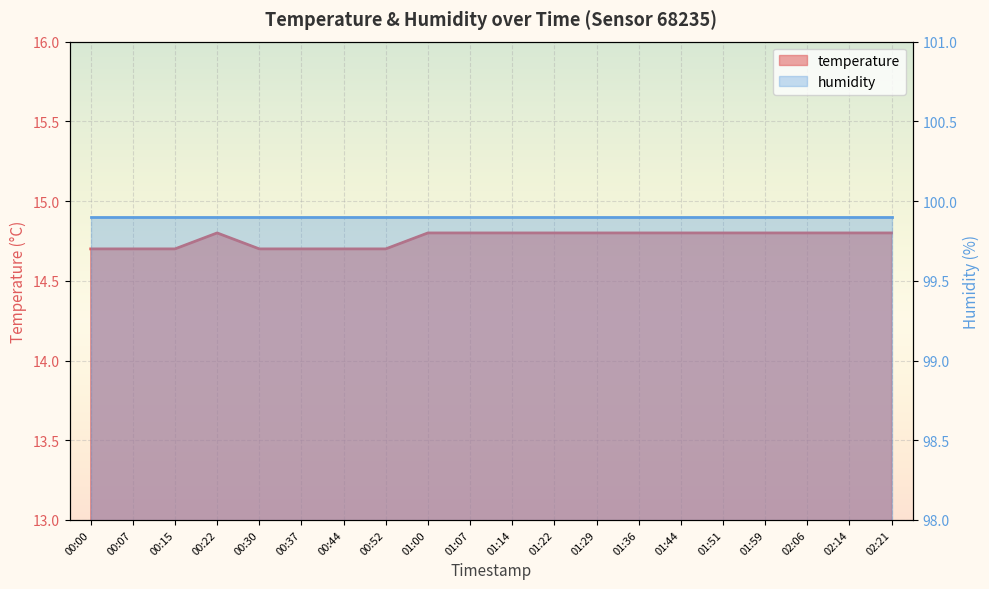

The chart shows a value of 19.9 at 00:37. True or false?

False